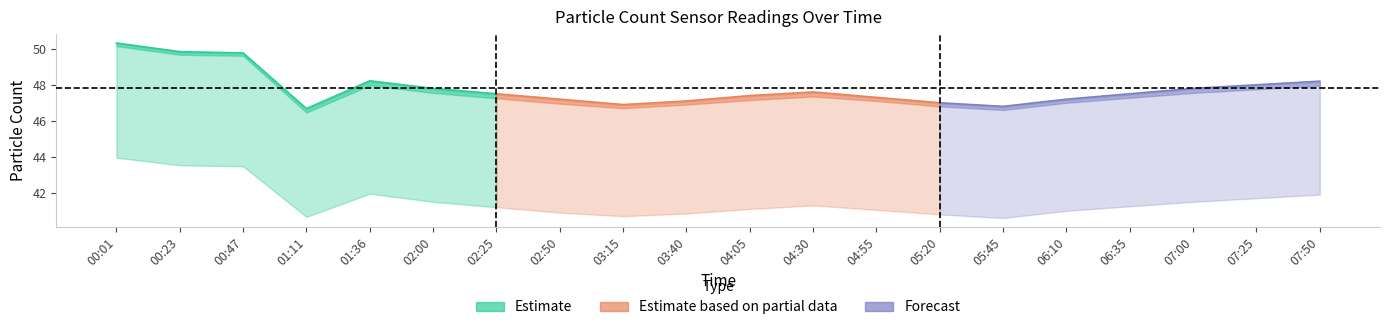

Does the chart display data point markers on the line(s)?

No